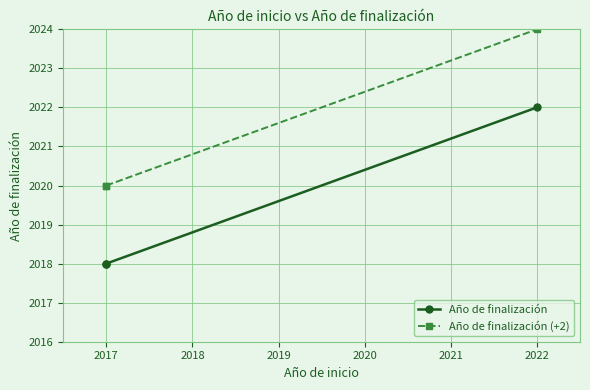

Which series changed the most between 2016 and 2017?

Año de finalización